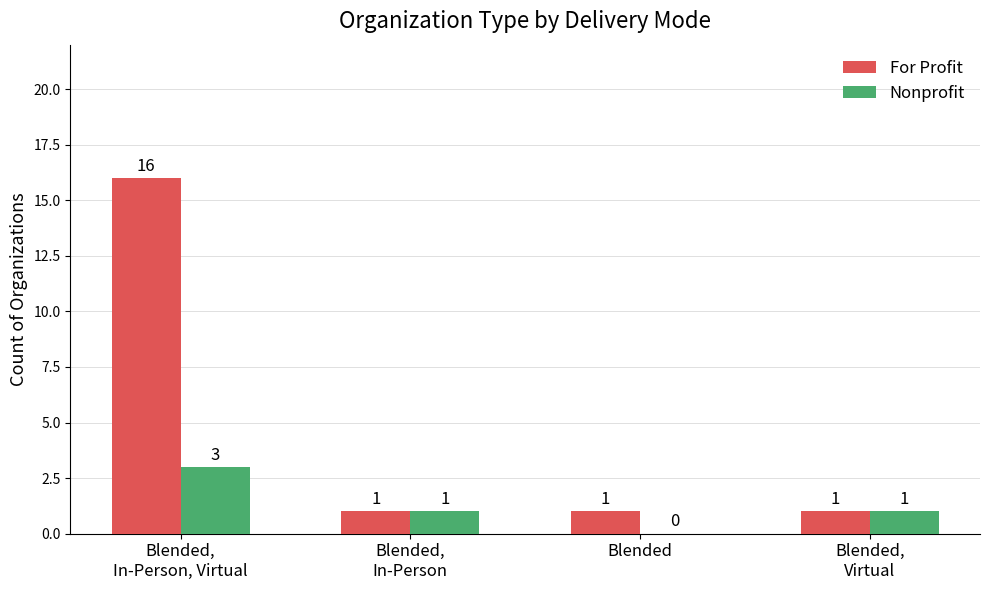

What is the sum of all Nonprofit values?

5